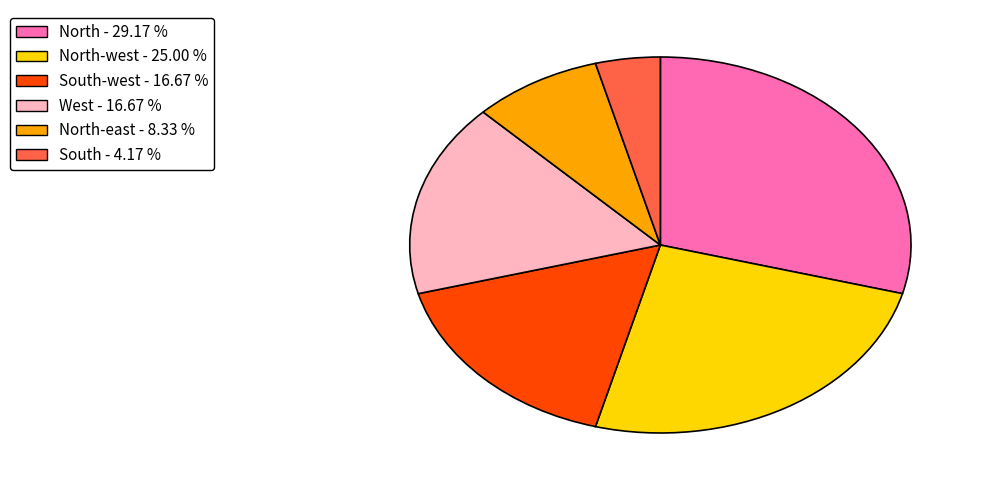

Combined, do West - 16.67 % and South - 4.17 % account for over 50%?

No